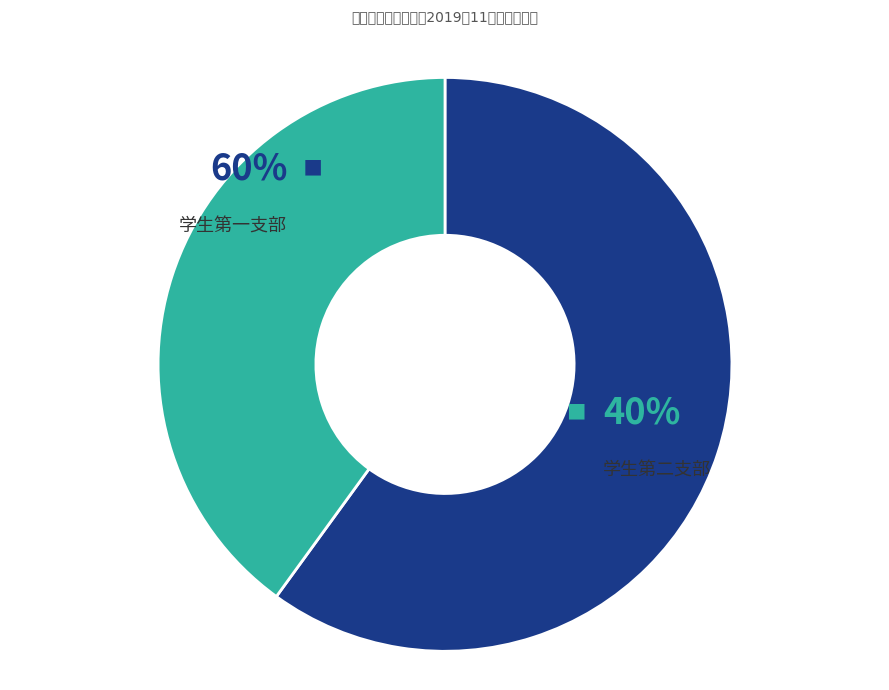

How many segments does this pie chart have?

2